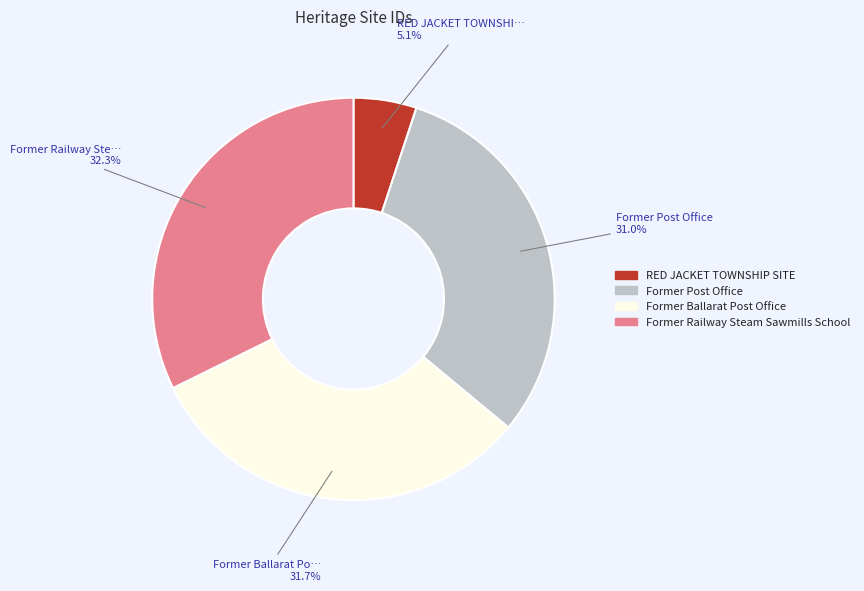

To the nearest percent, what portion does RED JACKET TOWNSHIP SITE represent?

5%